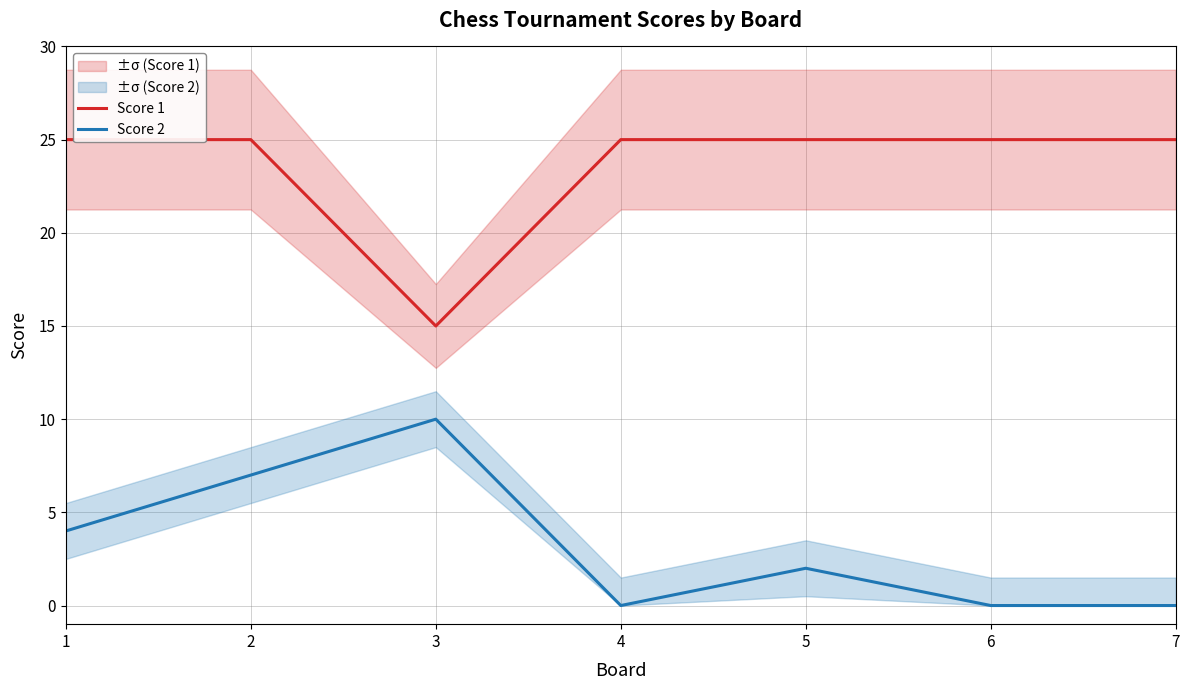

Reading left to right, list all the values displayed in this chart.

Score 1: 25	25	15	25	25	25	25
Score 2: 4	7	10	0	2	0	0